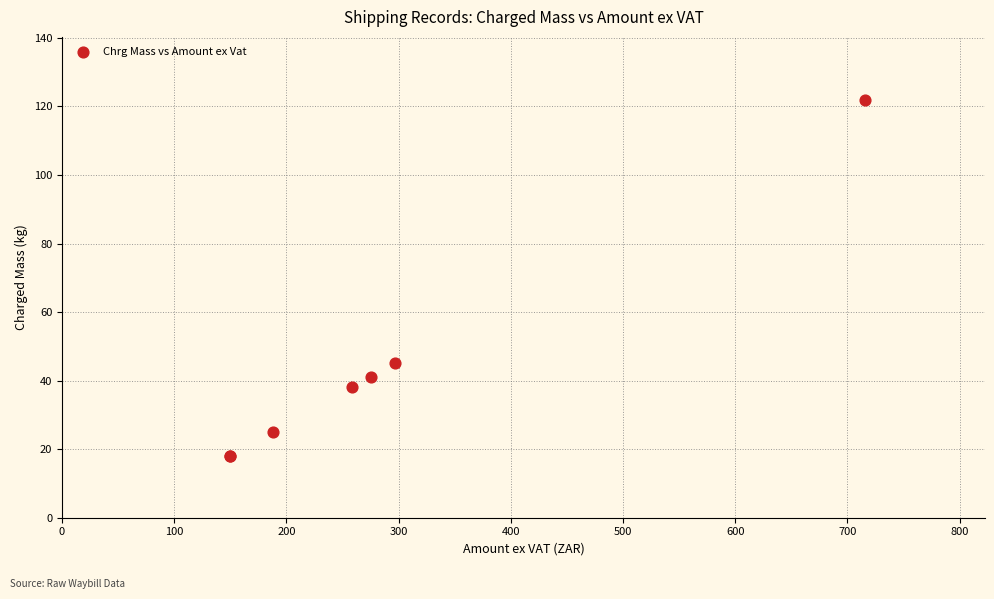

What Y value in the scatter plot is closest to 70?

45